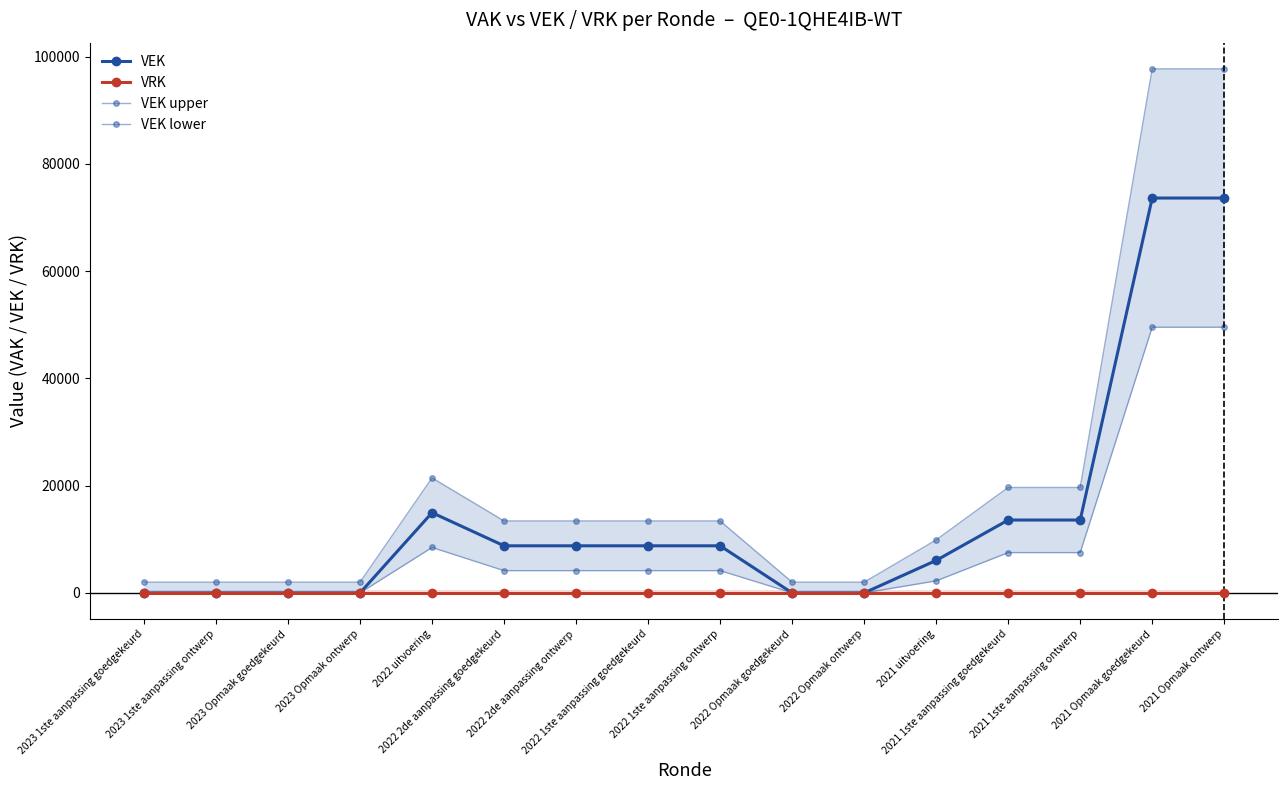

How many series are shown in this chart?

4